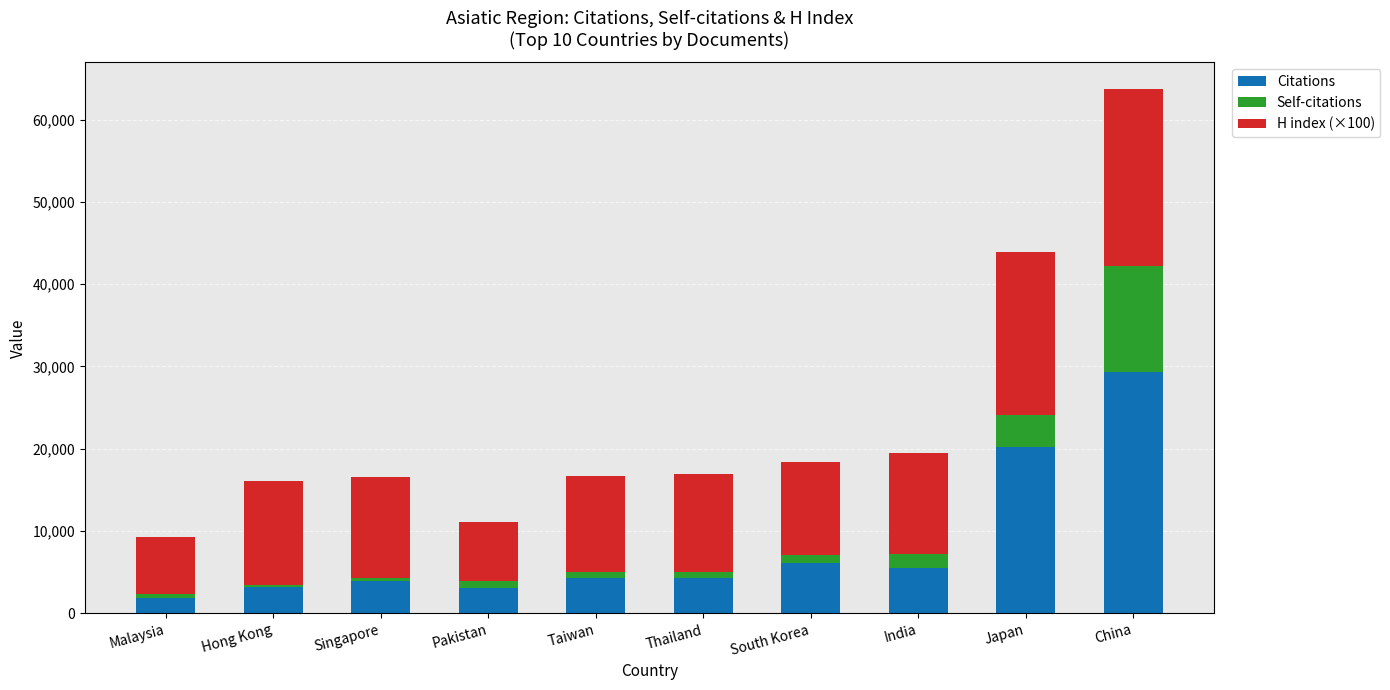

What is the sum of the Citations values at Japan and China?

49546